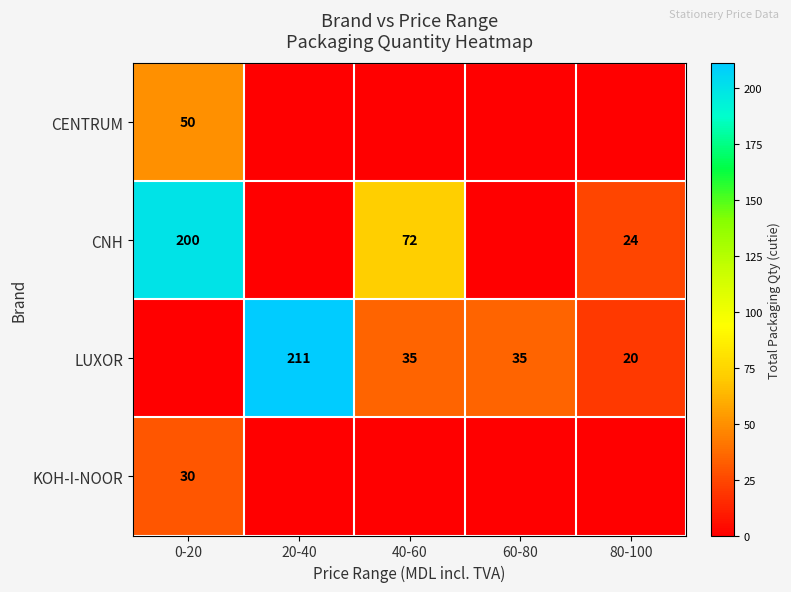

At which category is the sum across all series the highest?

0-20